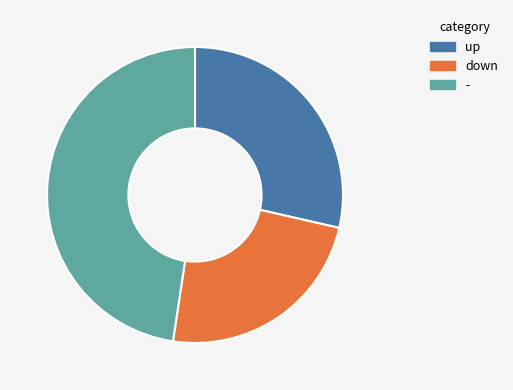

How many segments does this pie chart have?

3